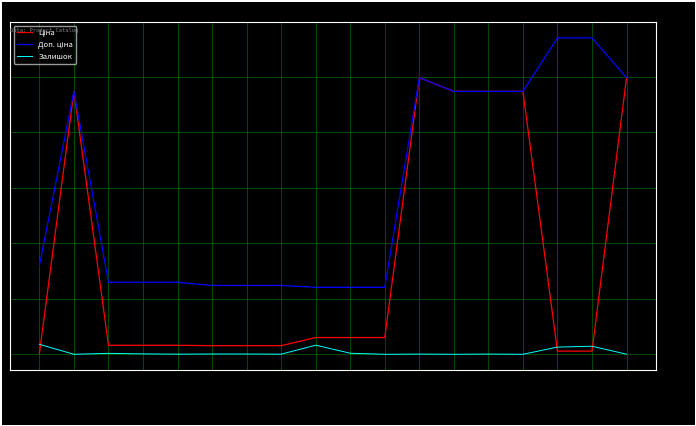

Is it true that Залишок equals 0.0 at 249092172?

True